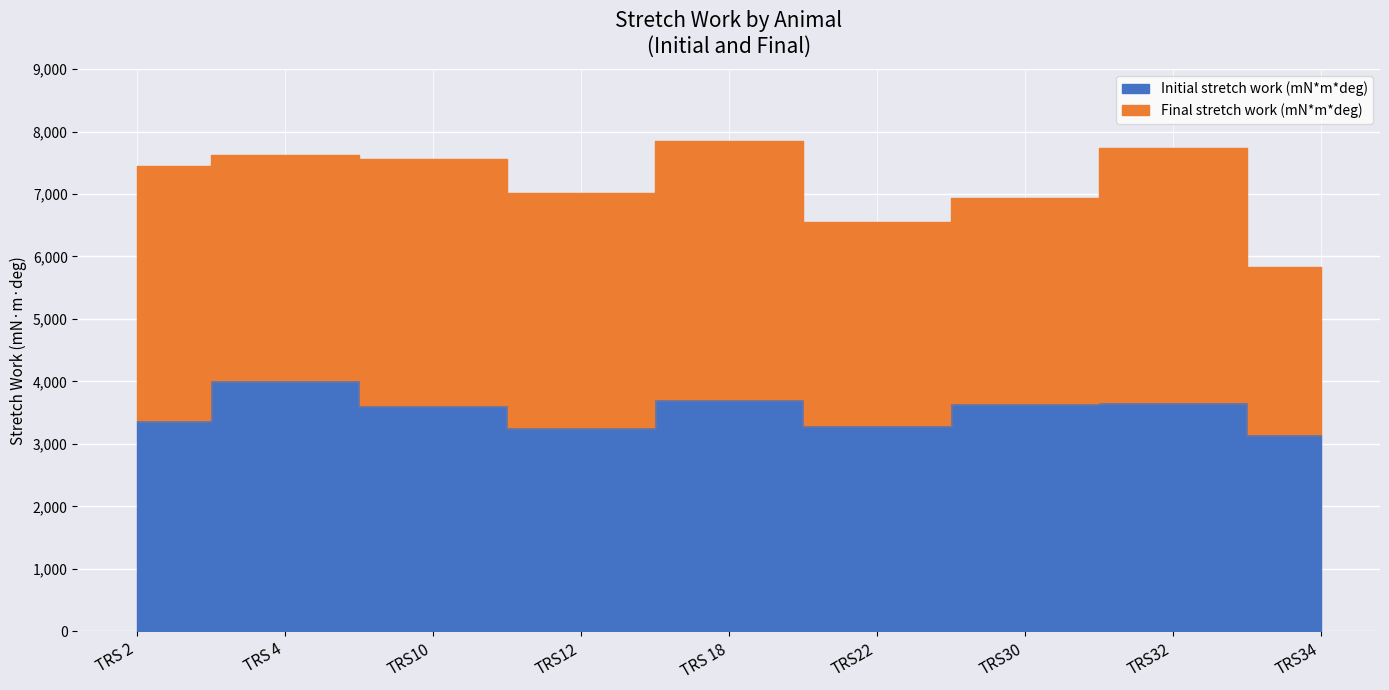

At which category does the data reach its first local valley?

TRS12